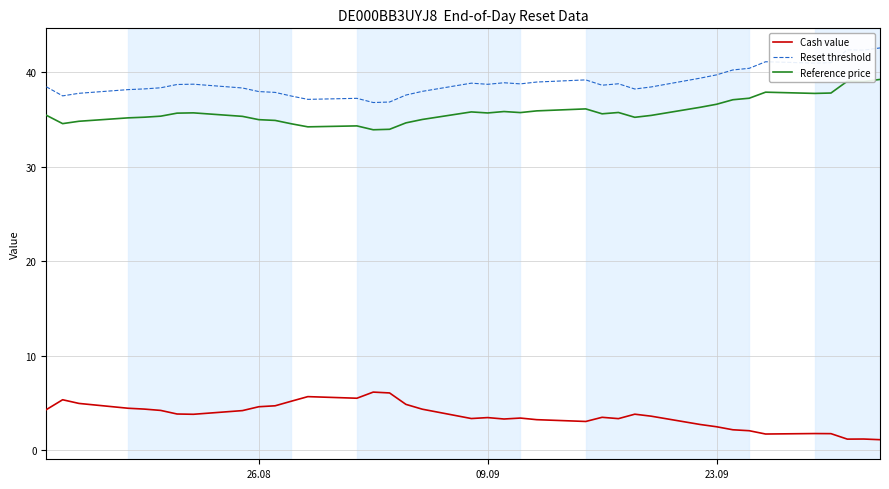

What is the average value of the Reset threshold series?

38.9